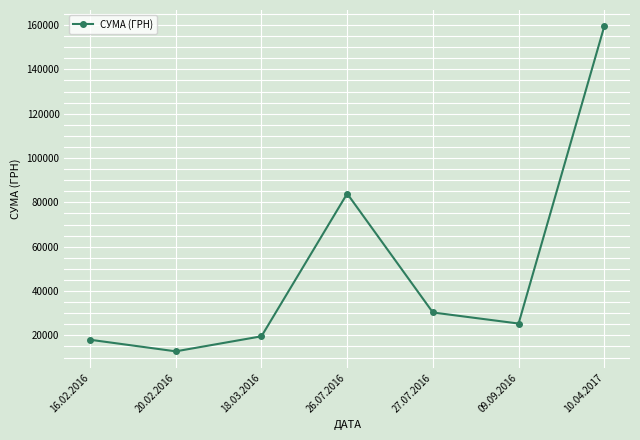

The chart shows a value of 159455.1 at 10.04.2017. True or false?

True